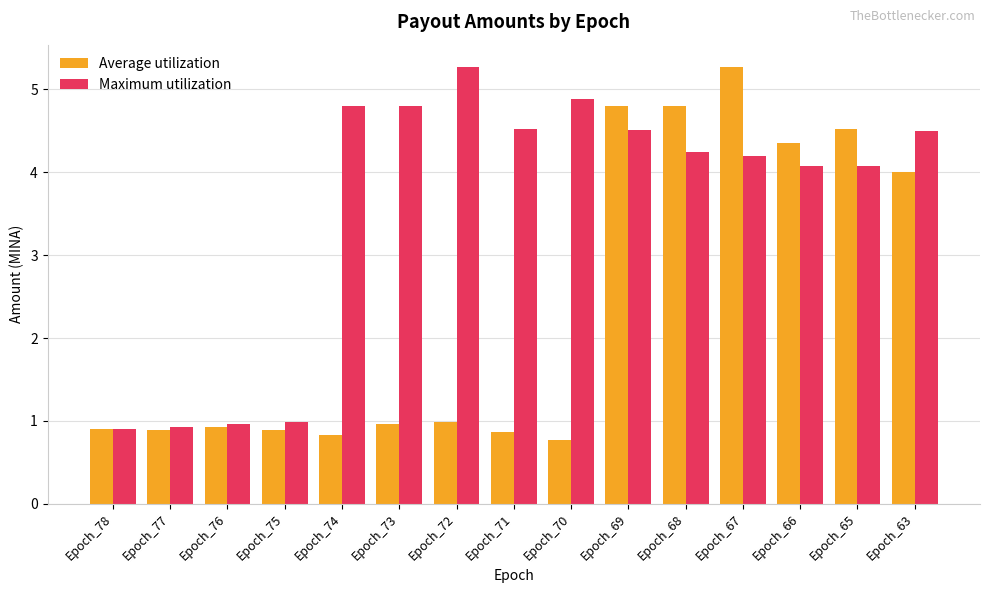

Are the bars horizontal?

No